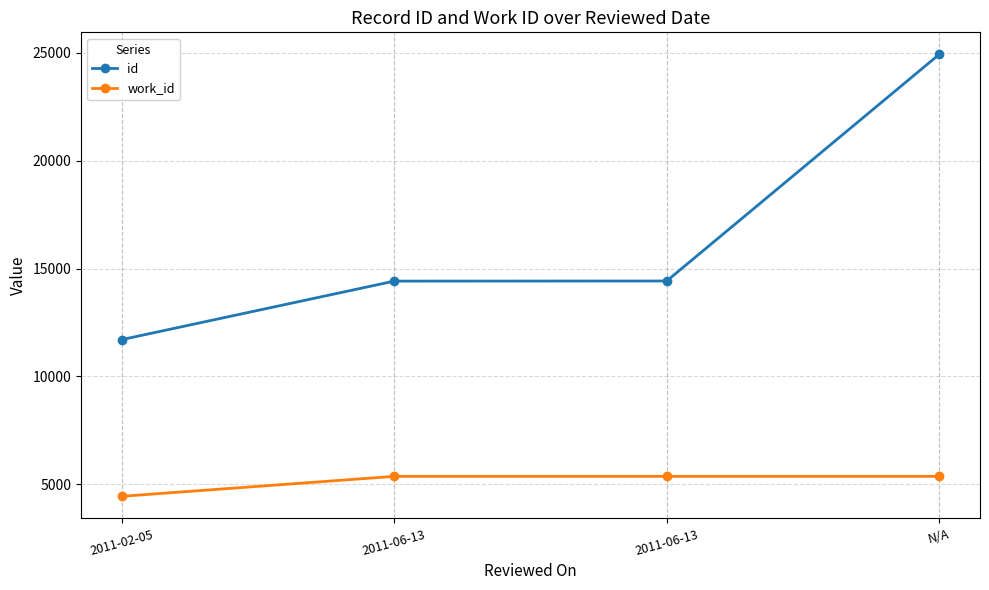

Count the number of data series in this chart.

2